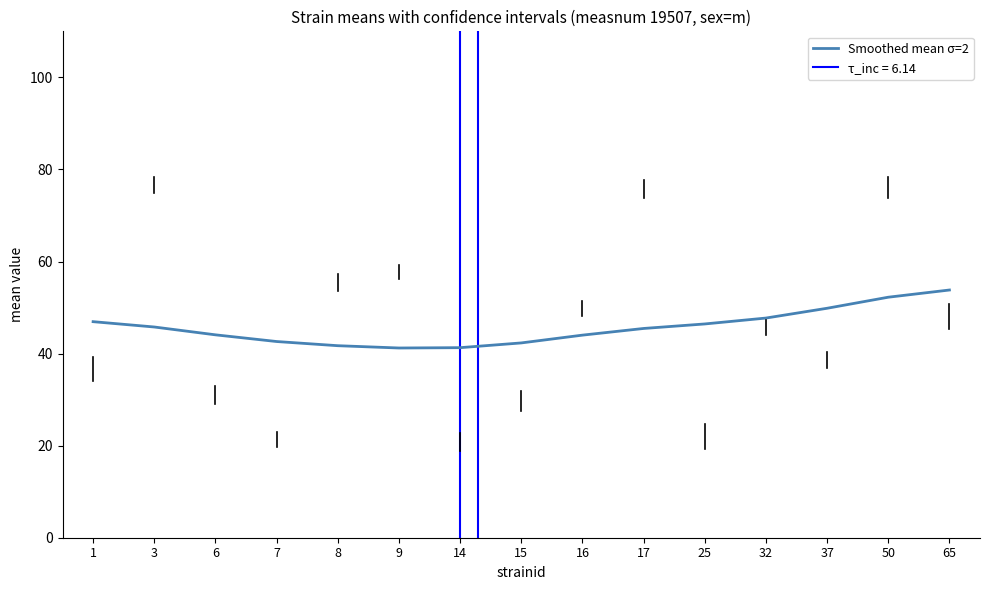

Where is the first local minimum?

9